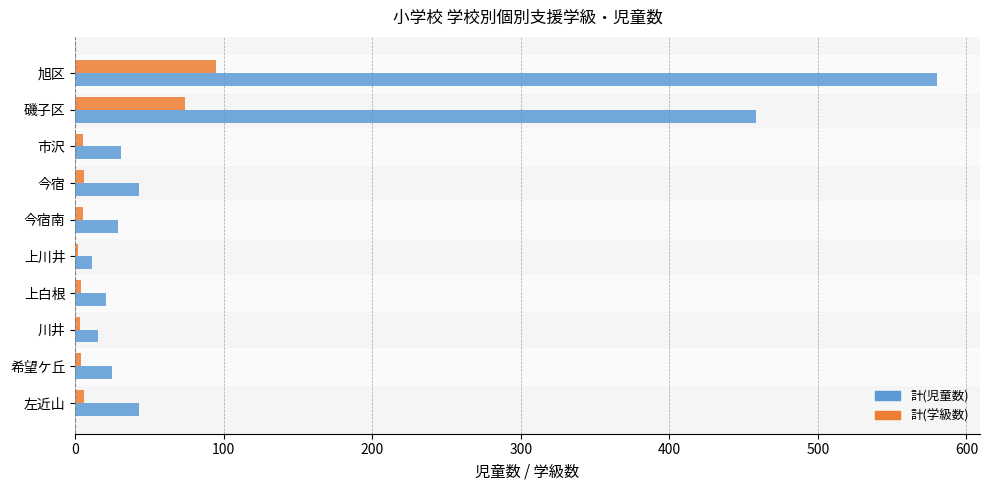

What is the spread (max minus min) of values at 旭区?

485